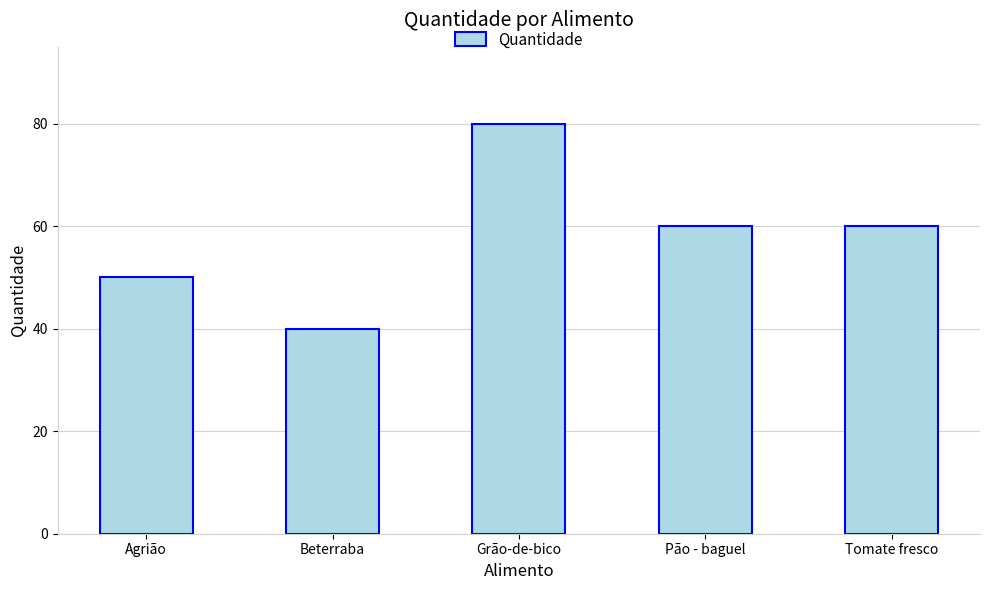

Reading left to right, transcribe all the data shown in this chart.

Agrião=50	Beterraba=40	Grão-de-bico=80	Pão - baguel=60	Tomate fresco=60